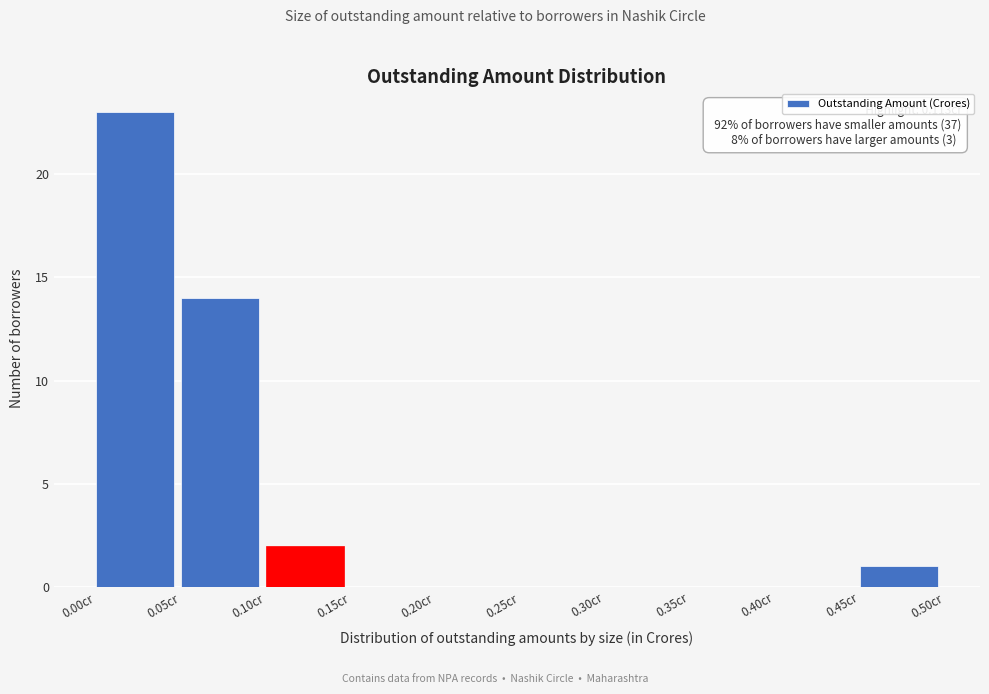

Over which range of the x-axis is the bar tallest?

0.00 to 0.05